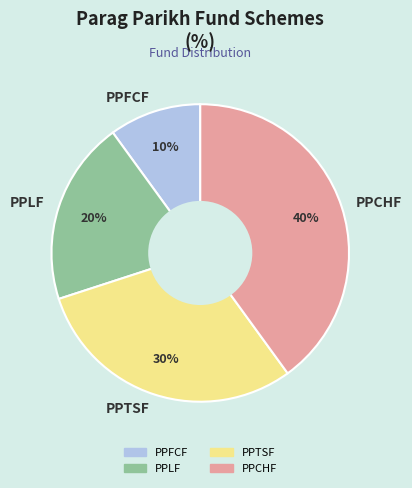

How many segments does this pie chart have?

4